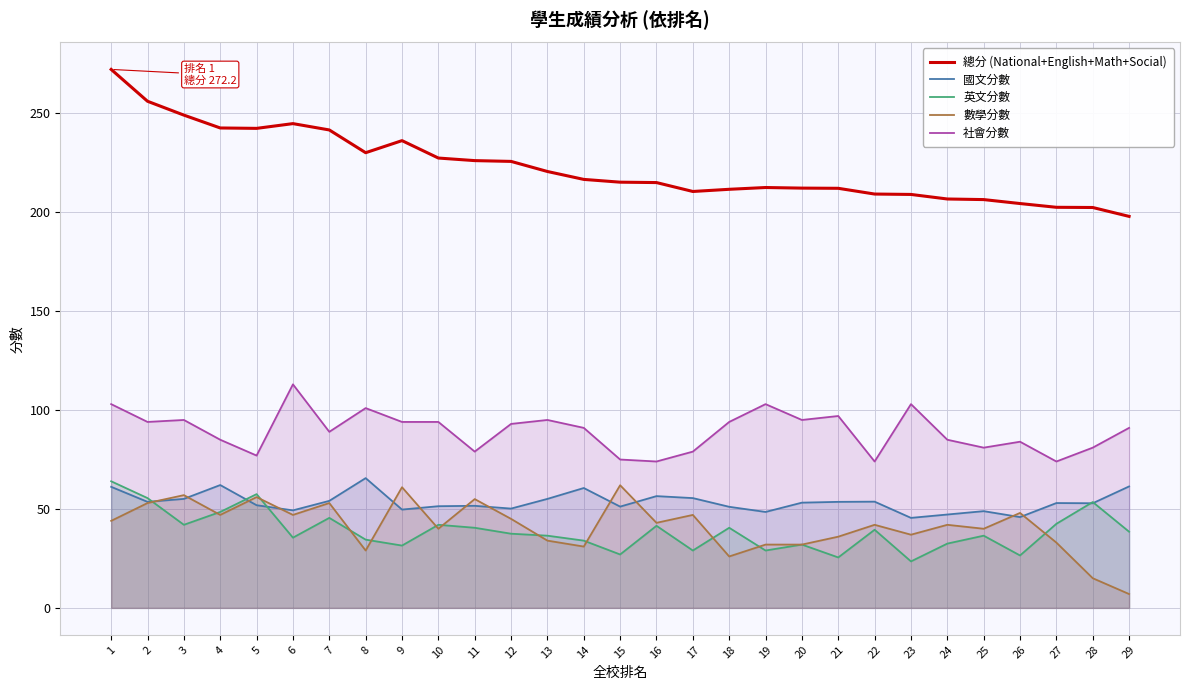

What is the difference between the maximum and minimum values in the 社會分數 series?

39.0